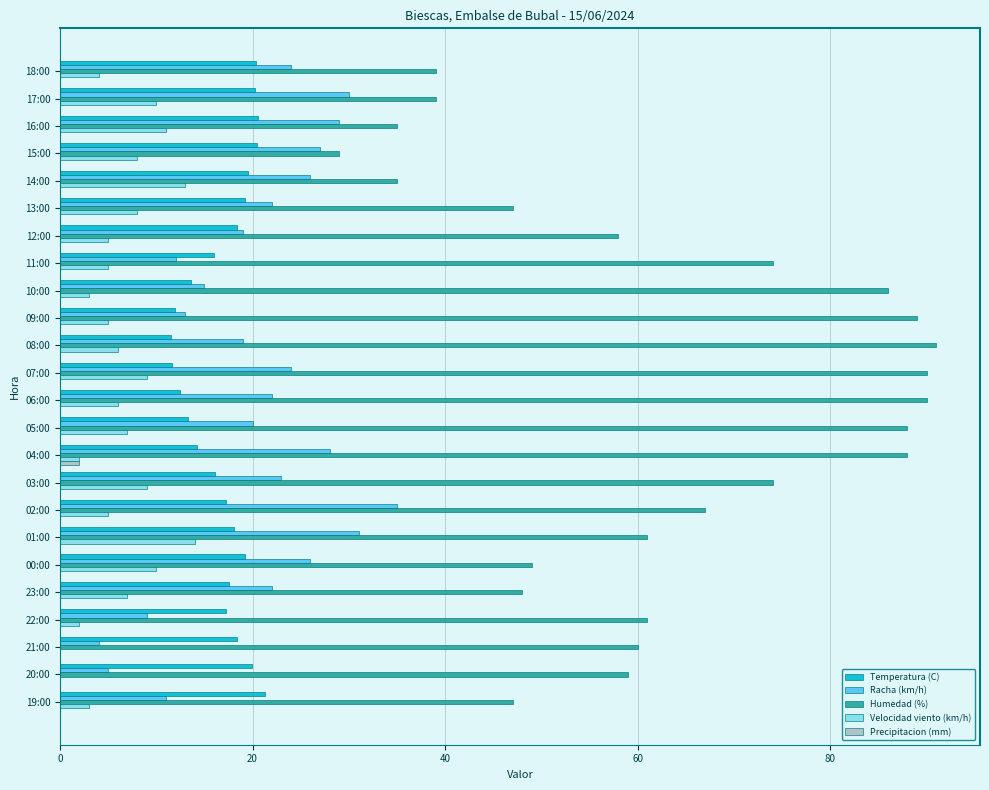

What is the highest value of the Temperatura (C) series?

21.3